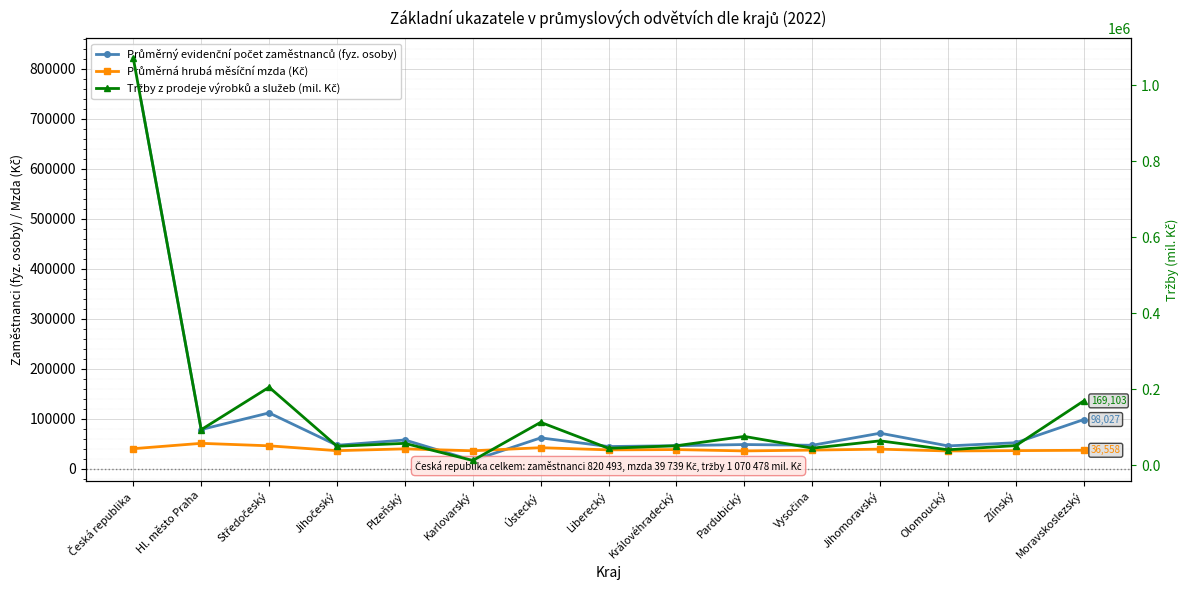

Where does the Průměrná hrubá měsíční mzda (Kč) series first go above 37377?

Česká republika